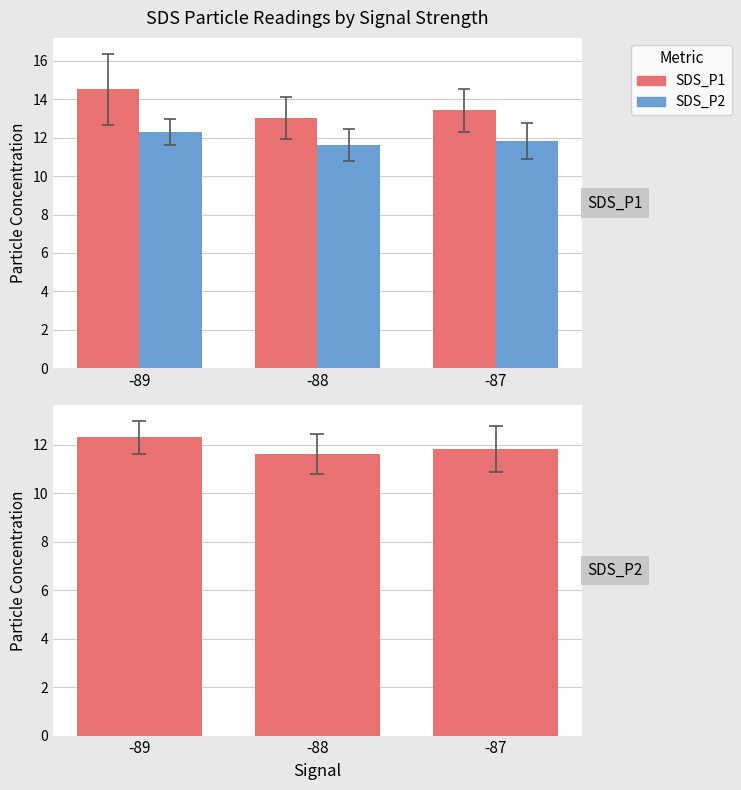

What is the minimum value for SDS_P2?

11.6